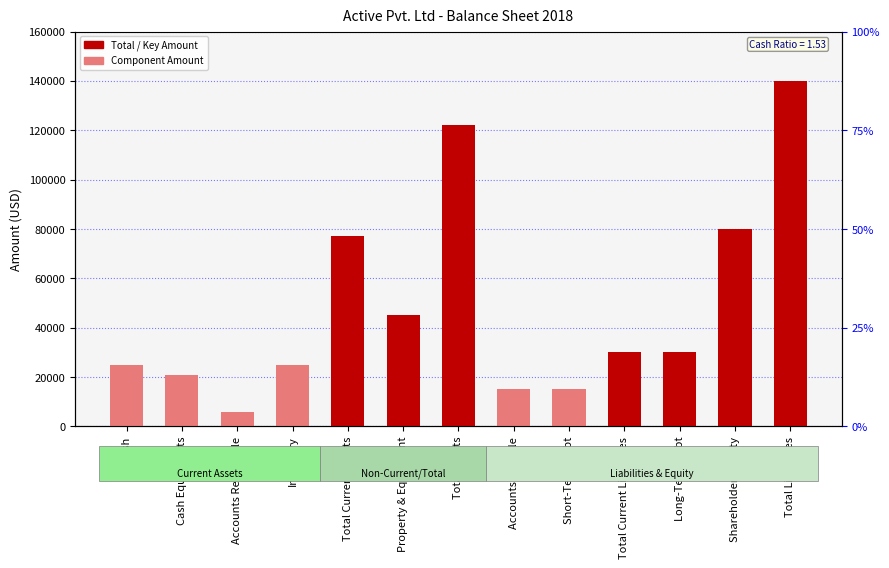

List the labels in order of value, largest first.

Total Liabilities, Total Assets, Shareholders Equity, Total Current Assets, Property & Equipment, Total Current Liabilities, Long-Term Debt, Cash, Inventory, Cash Equivalents, Accounts Payable, Short-Term Debt, Accounts Receivable